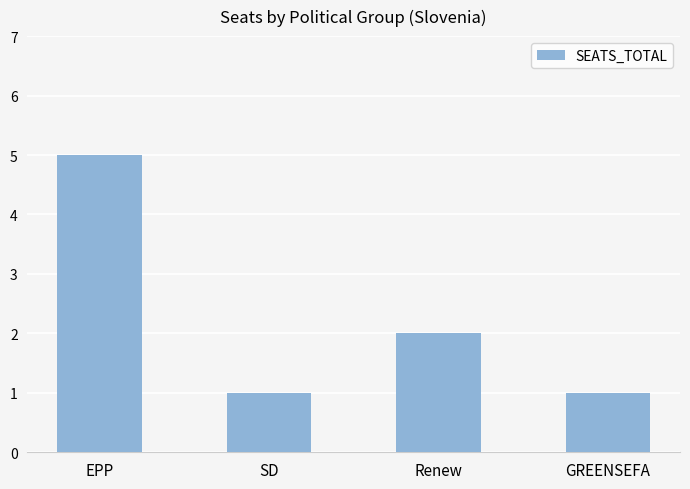

Where is the data nearest to the value 3?

Renew